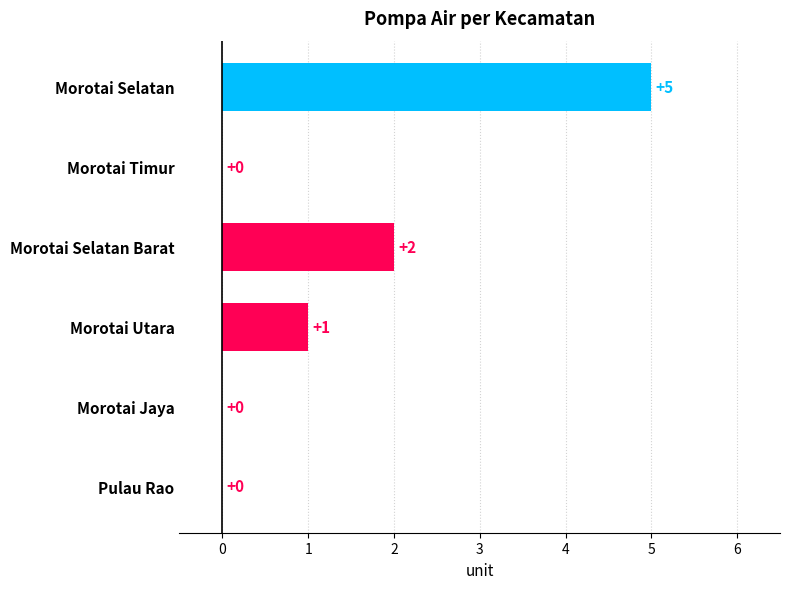

Count the values in the range 0 to 2.

5